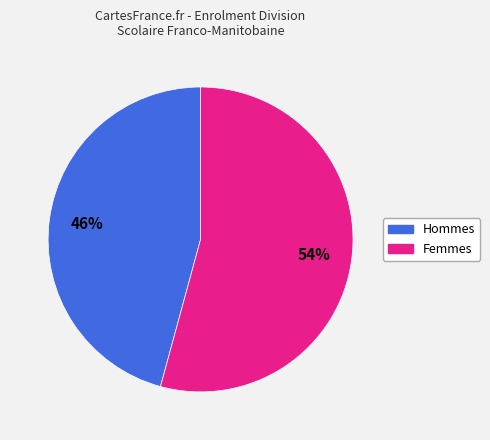

To the nearest percent, what is the average slice percentage?

50%